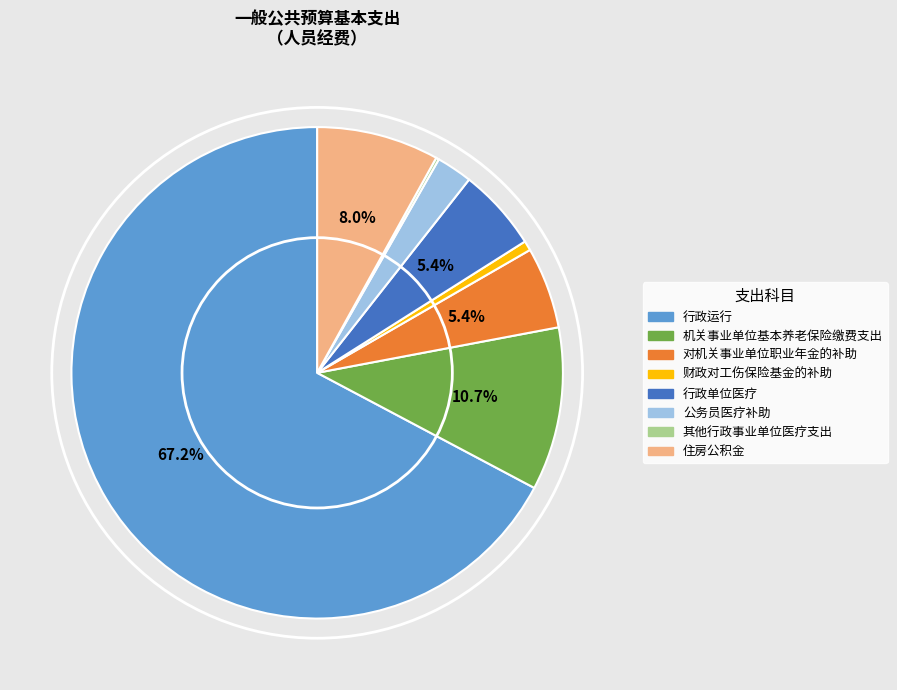

True or false: 行政单位医疗 accounts for 16% of the total.

False